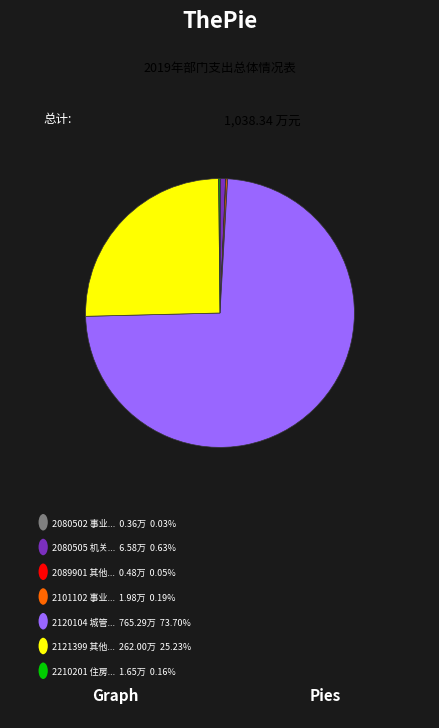

Does any single category account for the majority?

Yes